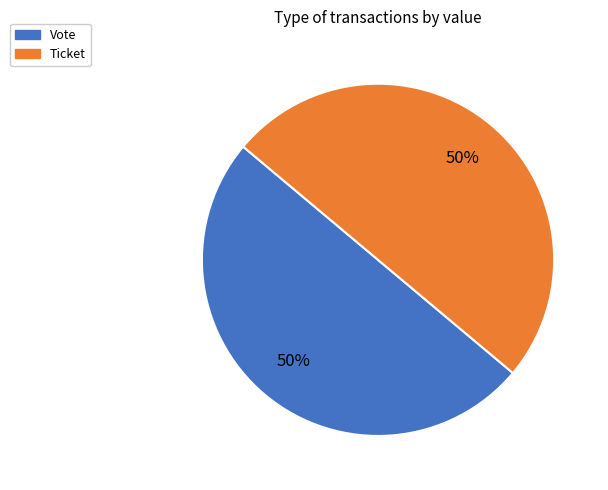

The Vote slice represents 50% of the pie. True or false?

True